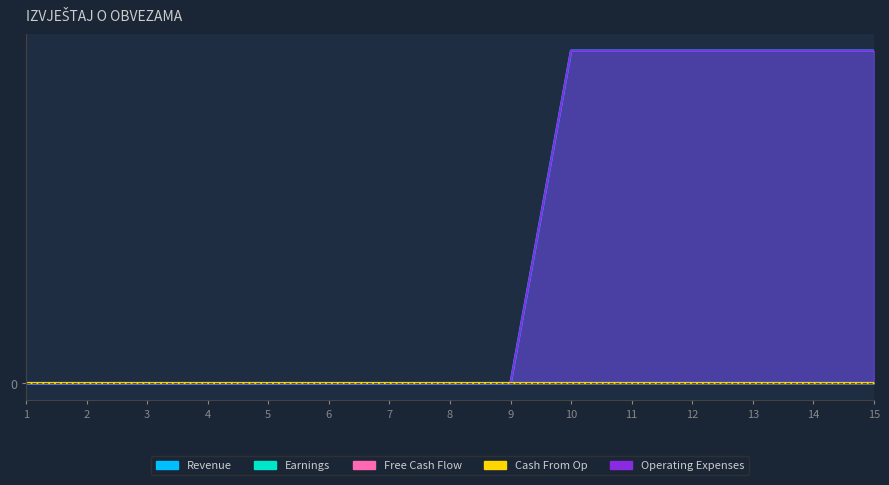

Where is Revenue nearest to the value 1?

1